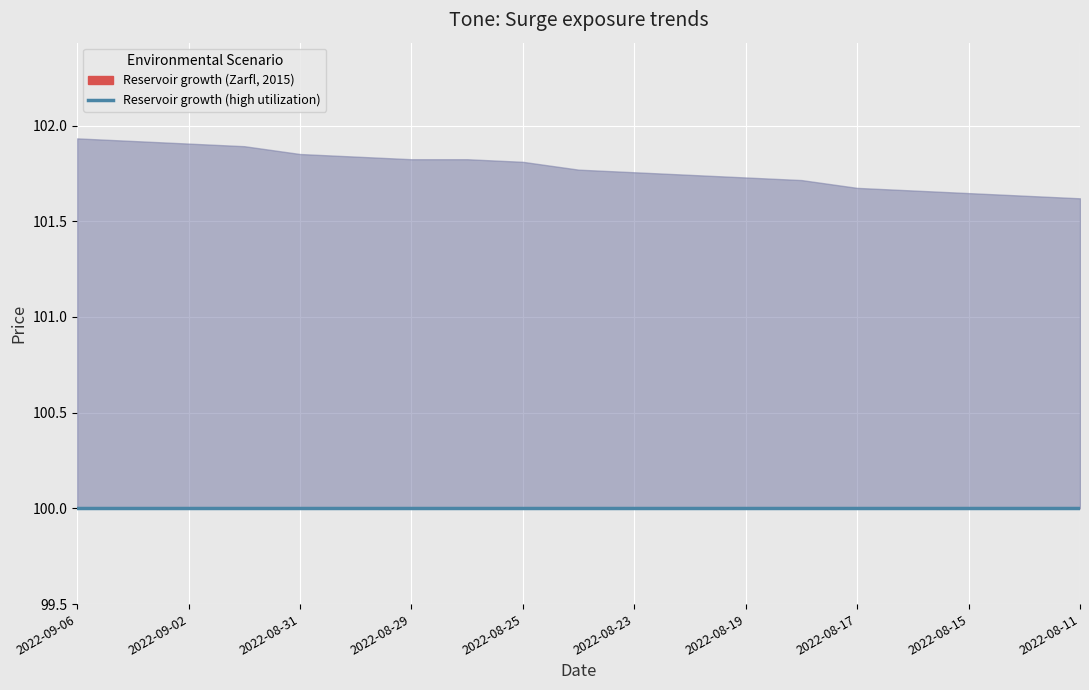

Reading left to right, what are all the values shown in this chart?

Piepr.: 2022-09-06=101.9	2022-09-05=101.9	2022-09-02=101.9	2022-09-01=101.9	2022-08-31=101.9	2022-08-30=101.8	2022-08-29=101.8	2022-08-26=101.8	2022-08-25=101.8	2022-08-24=101.8	2022-08-23=101.8	2022-08-22=101.7	2022-08-19=101.7	2022-08-18=101.7	2022-08-17=101.7	2022-08-16=101.7	2022-08-15=101.6	2022-08-12=101.6	2022-08-11=101.6
Tīrais piepr.: 2022-09-06=100.0	2022-09-05=100.0	2022-09-02=100.0	2022-09-01=100.0	2022-08-31=100.0	2022-08-30=100.0	2022-08-29=100.0	2022-08-26=100.0	2022-08-25=100.0	2022-08-24=100.0	2022-08-23=100.0	2022-08-22=100.0	2022-08-19=100.0	2022-08-18=100.0	2022-08-17=100.0	2022-08-16=100.0	2022-08-15=100.0	2022-08-12=100.0	2022-08-11=100.0